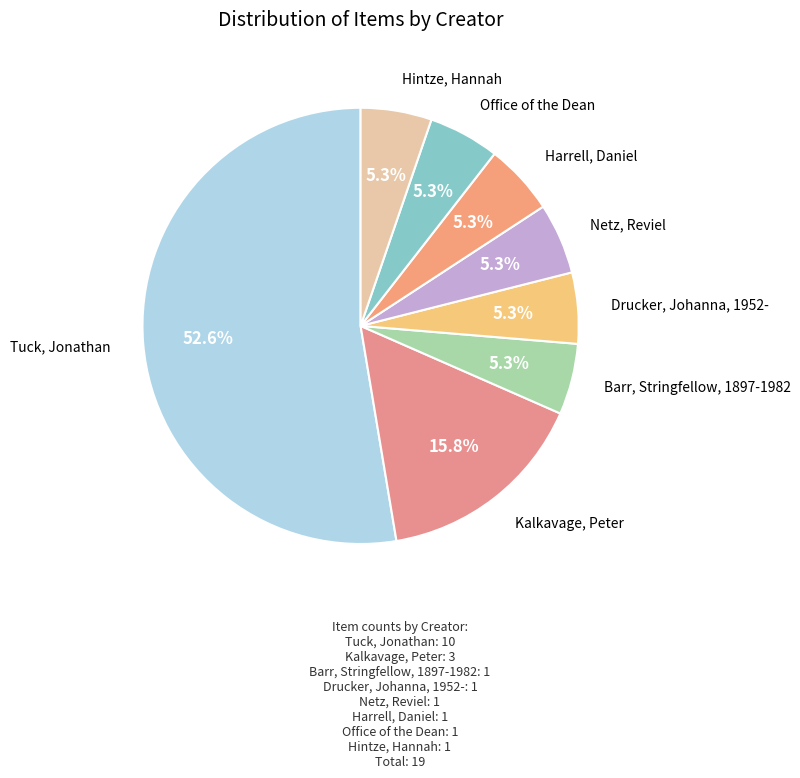

What percentage is NOT represented by Hintze, Hannah?

94.7%